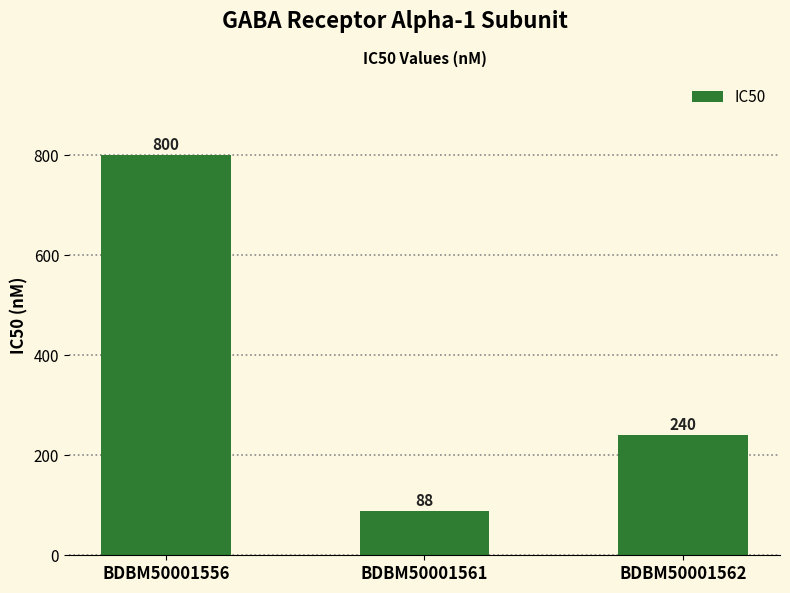

At which category does the chart reach its peak across all series?

BDBM50001556